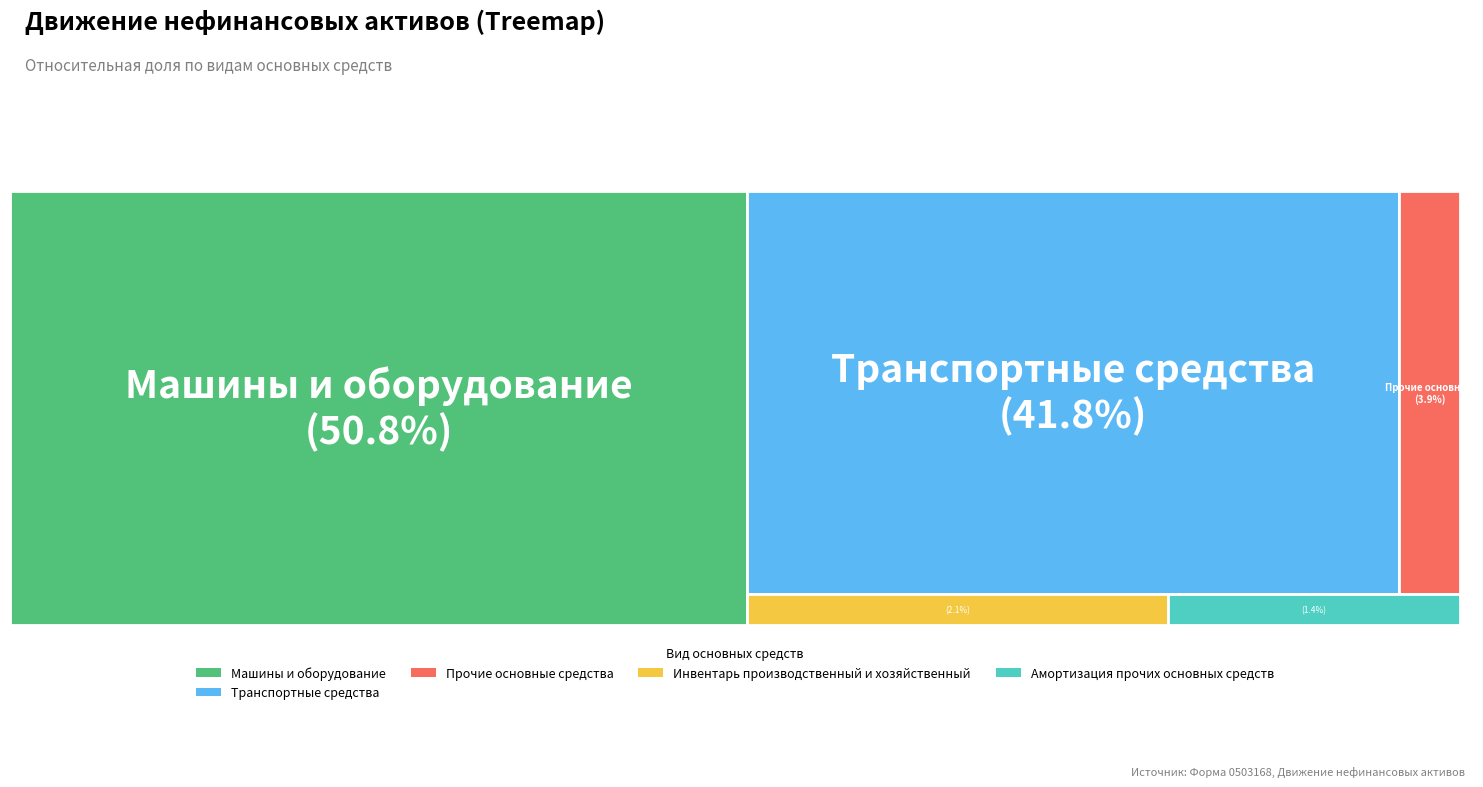

How much of the chart is everything except Инвентарь производственный и хозяйственный?

97.9%